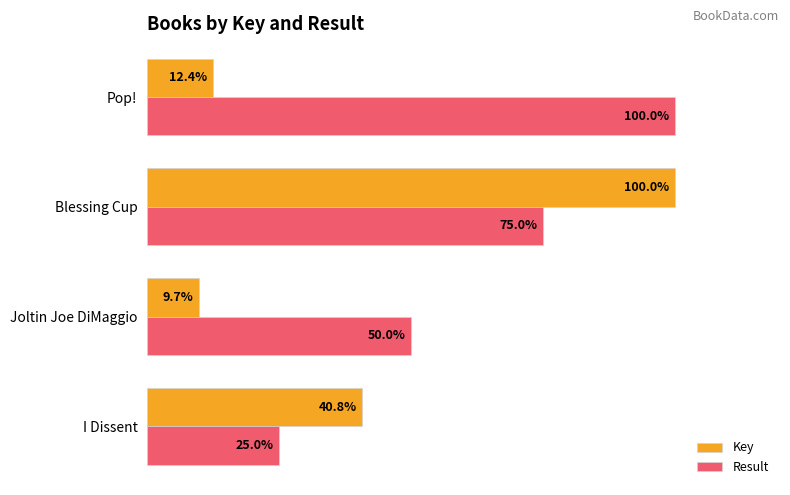

Which series has the largest range (max minus min)?

Key